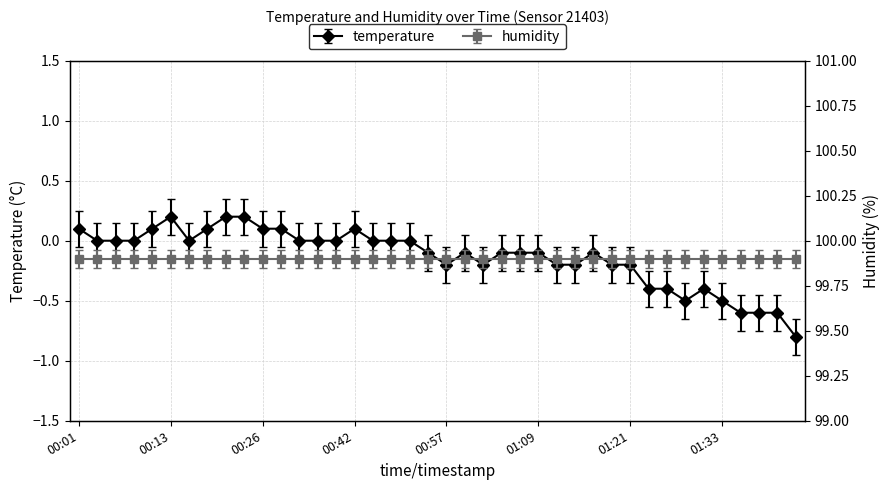

At which category does the data reach its first local valley?

00:16